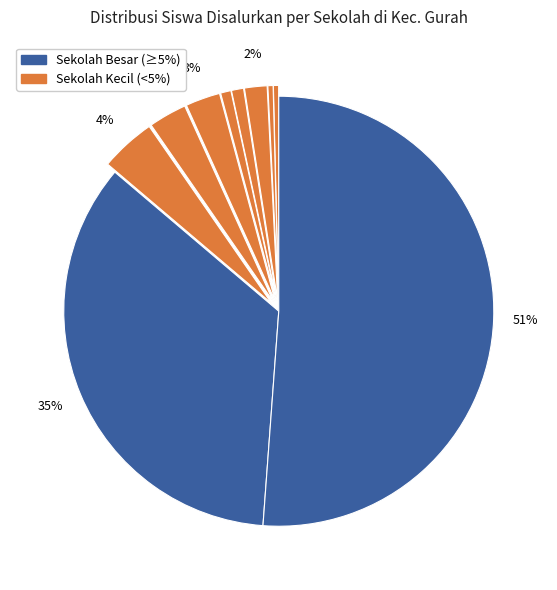

How many slices are in this pie chart?

10